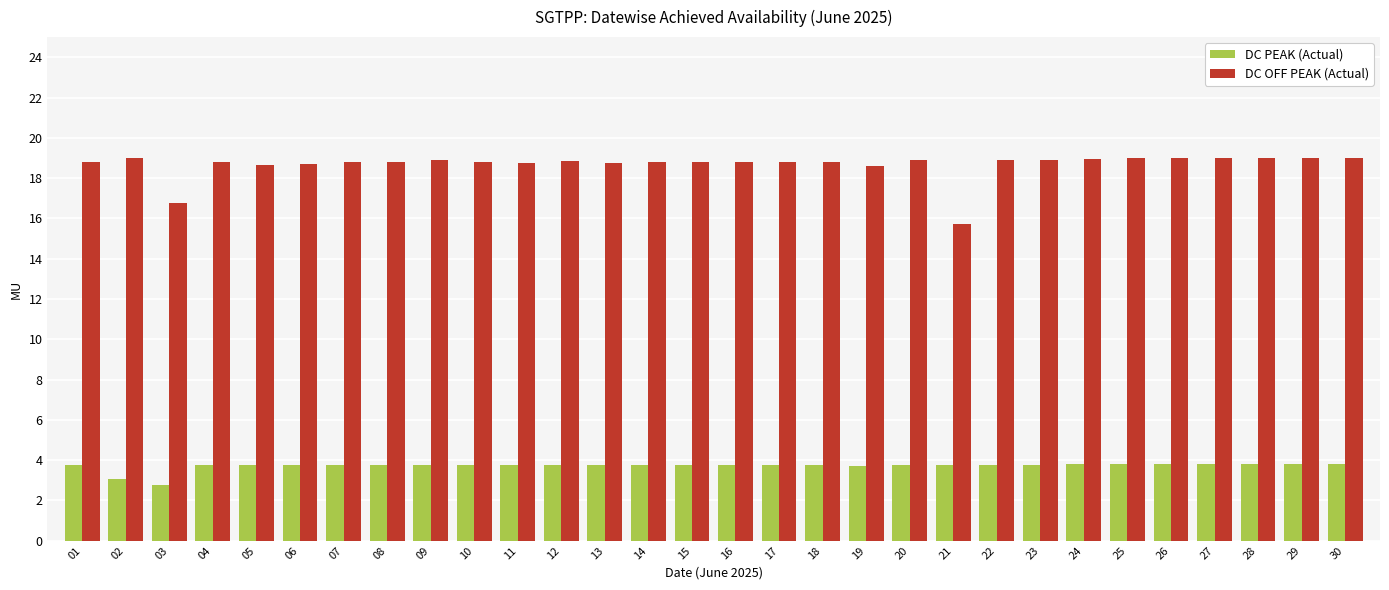

Where is DC OFF PEAK (Actual) nearest to the value 17?

03